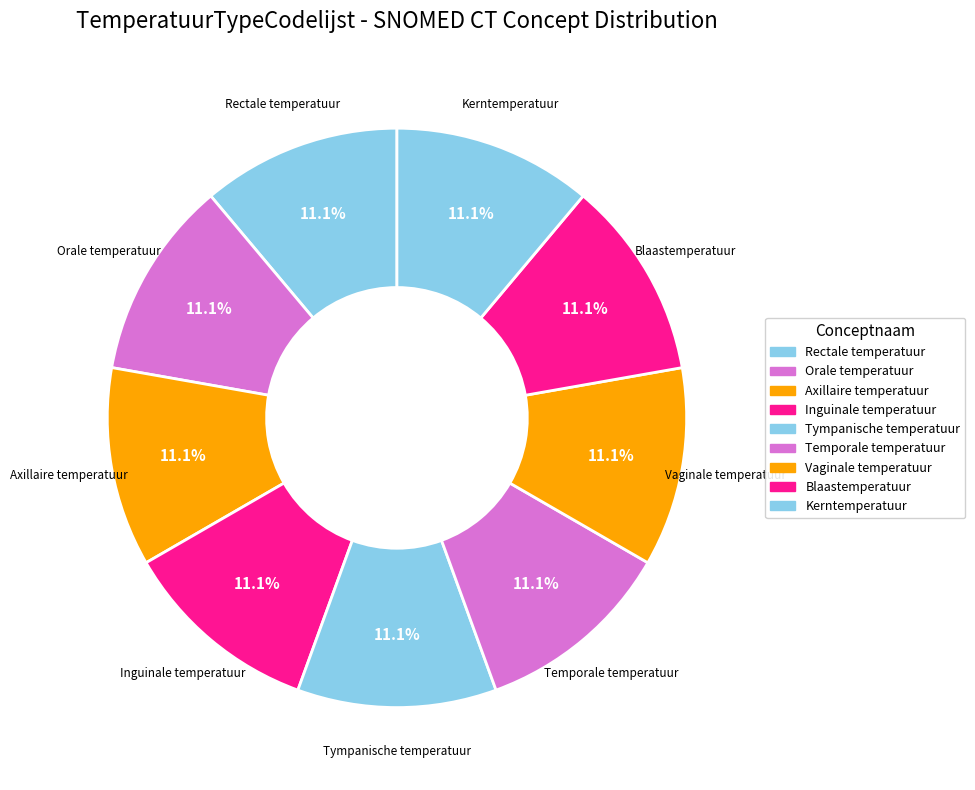

Which category has the smallest portion of the pie?

Kerntemperatuur